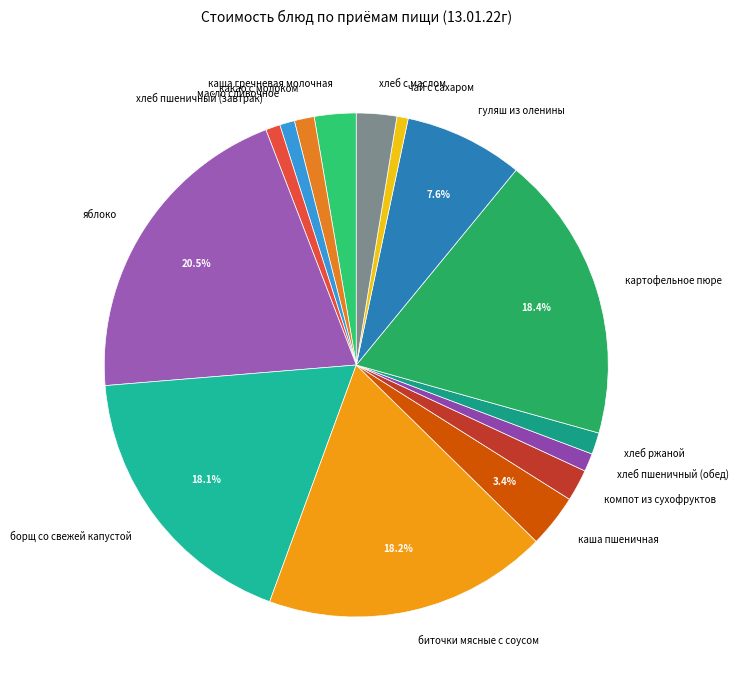

Count the number of slices in the pie.

15